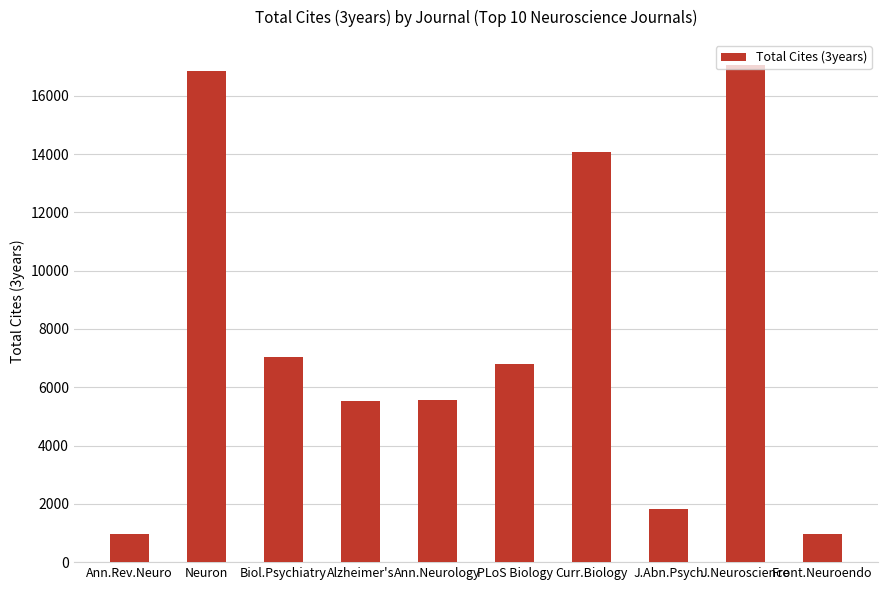

Does the chart contain any negative values?

No